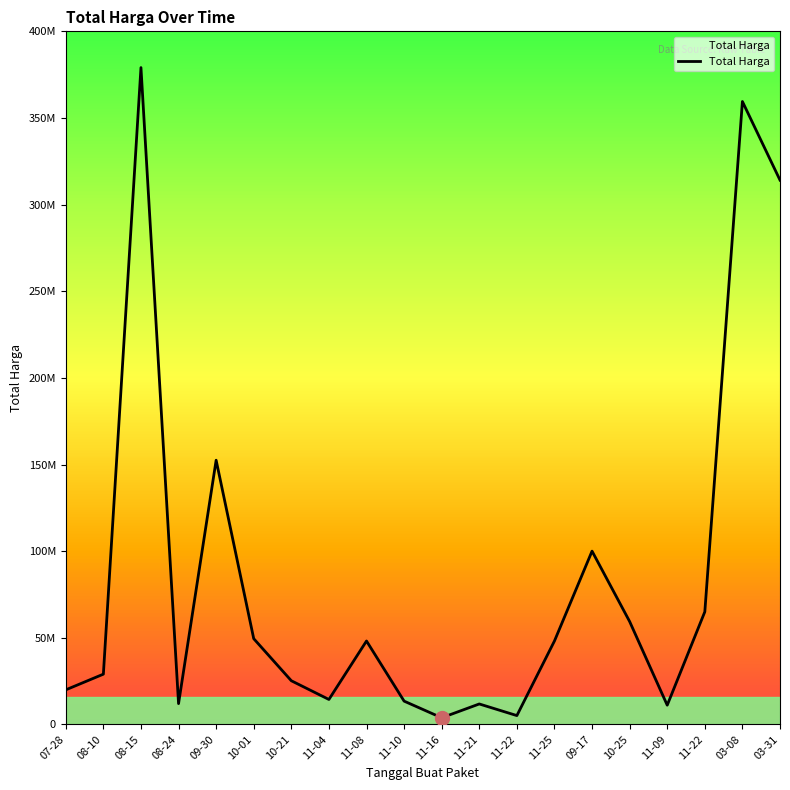

At which category does the chart reach its peak across all series?

08-15